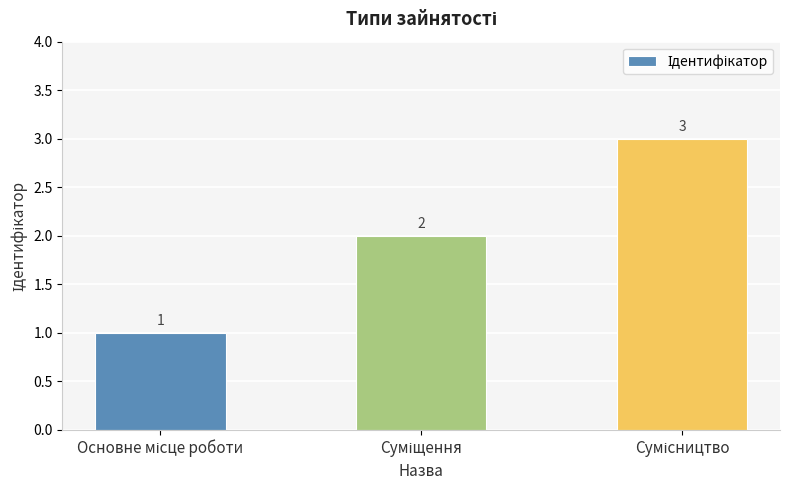

What is the value of the 1st bar from the left?

1